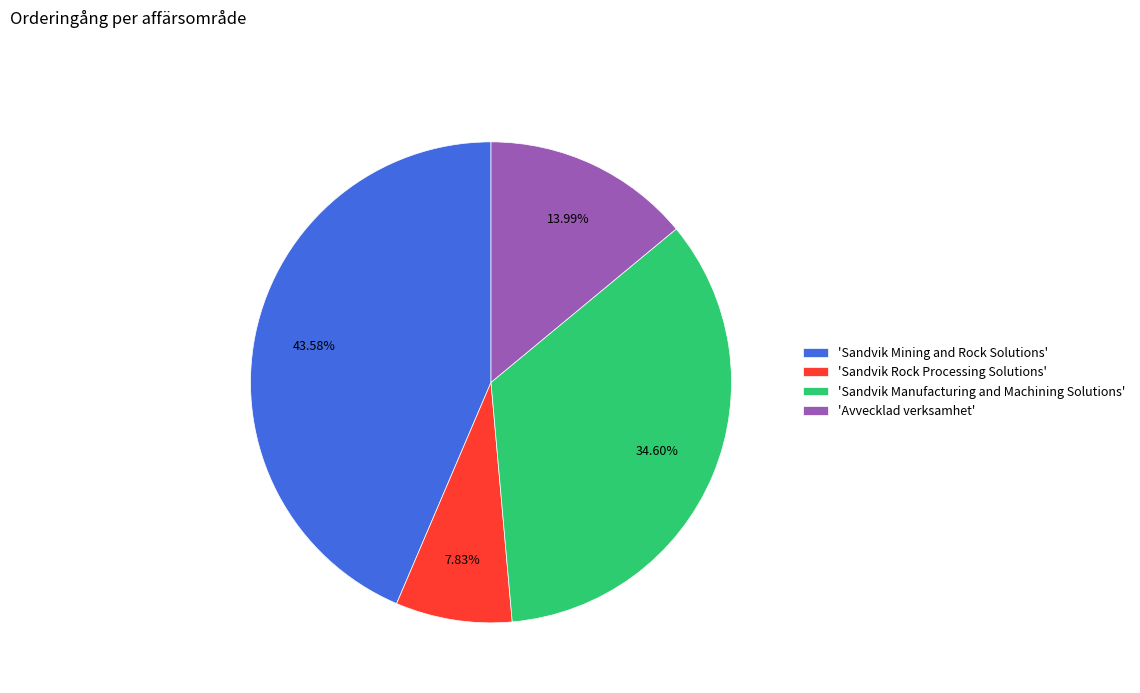

How many segments does this pie chart have?

4